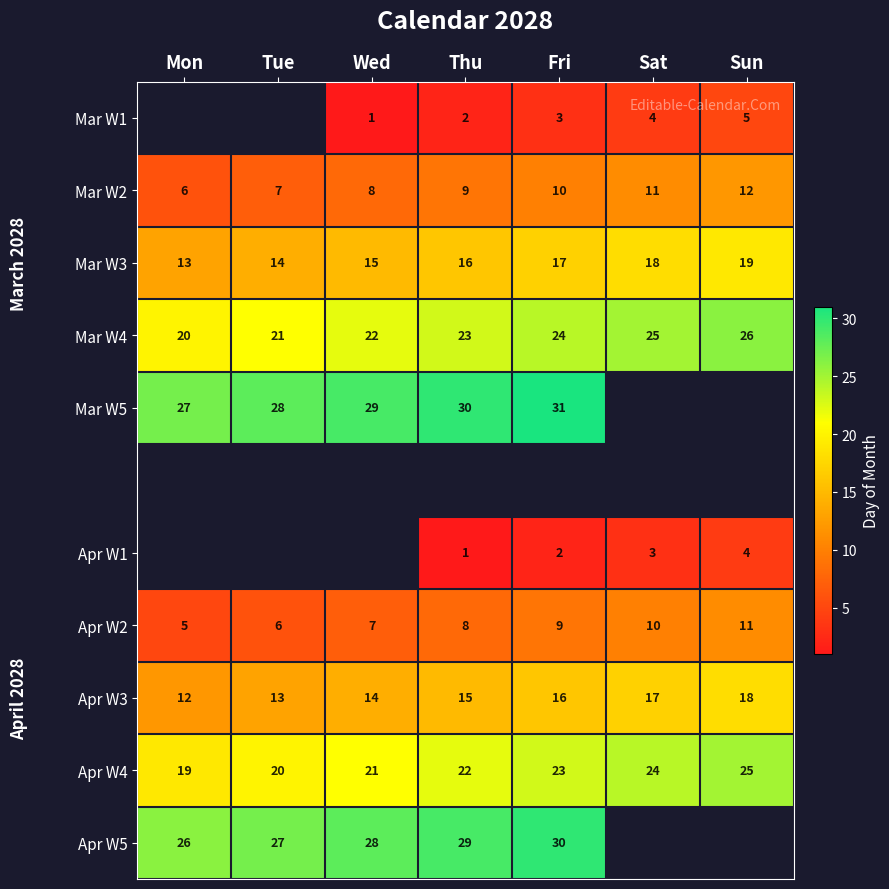

Is it true that Apr W3 equals 20 at Thu?

False